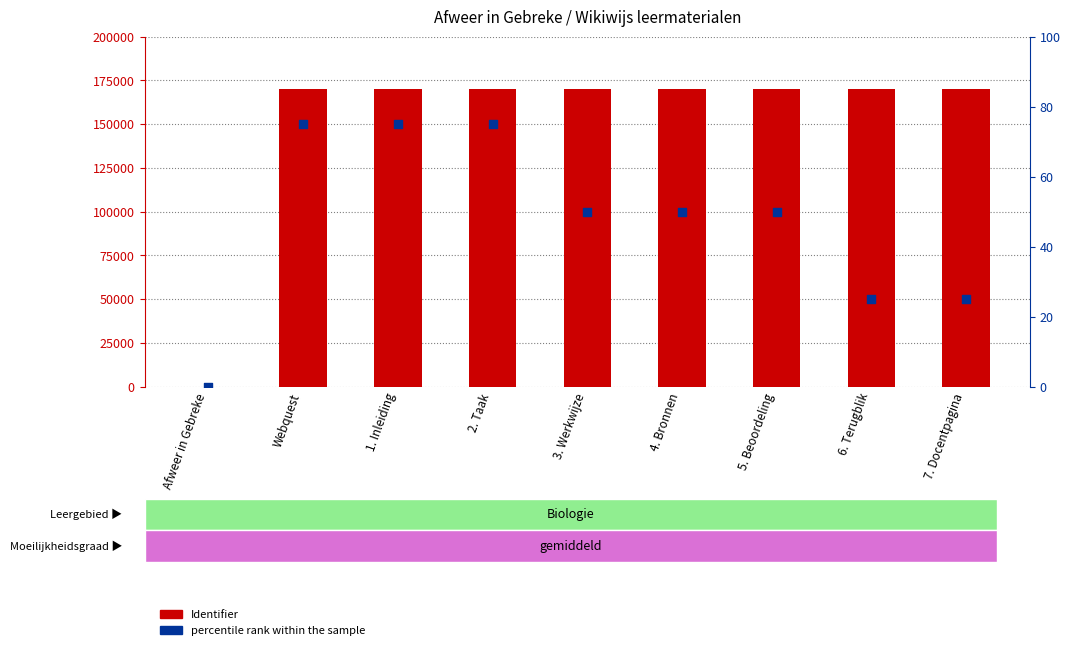

What are all the series names shown in the legend?

Identifier, percentile rank within the sample